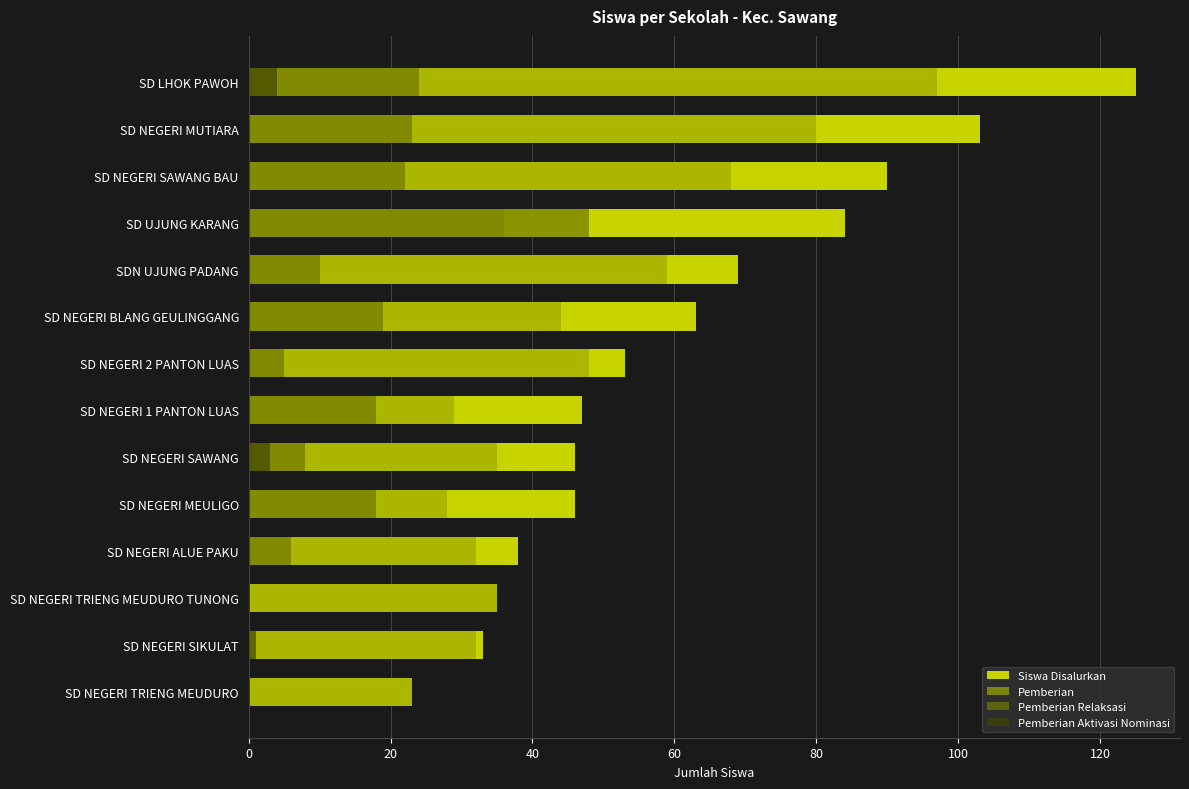

Which series has the largest total across all categories?

Siswa Disalurkan